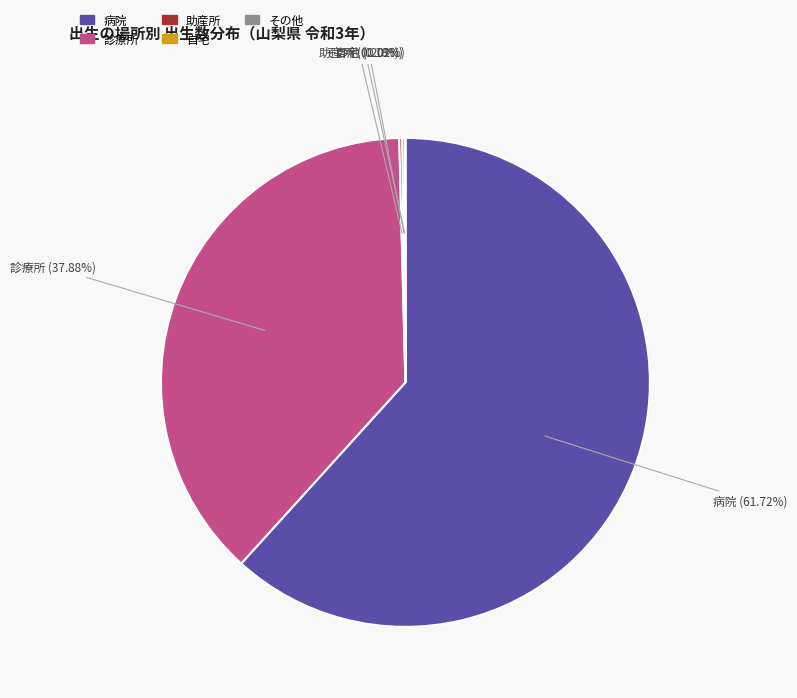

What is the largest slice in the pie chart?

病院